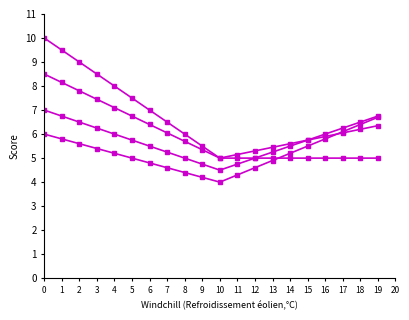

Is this an area chart (filled region under the line)?

No